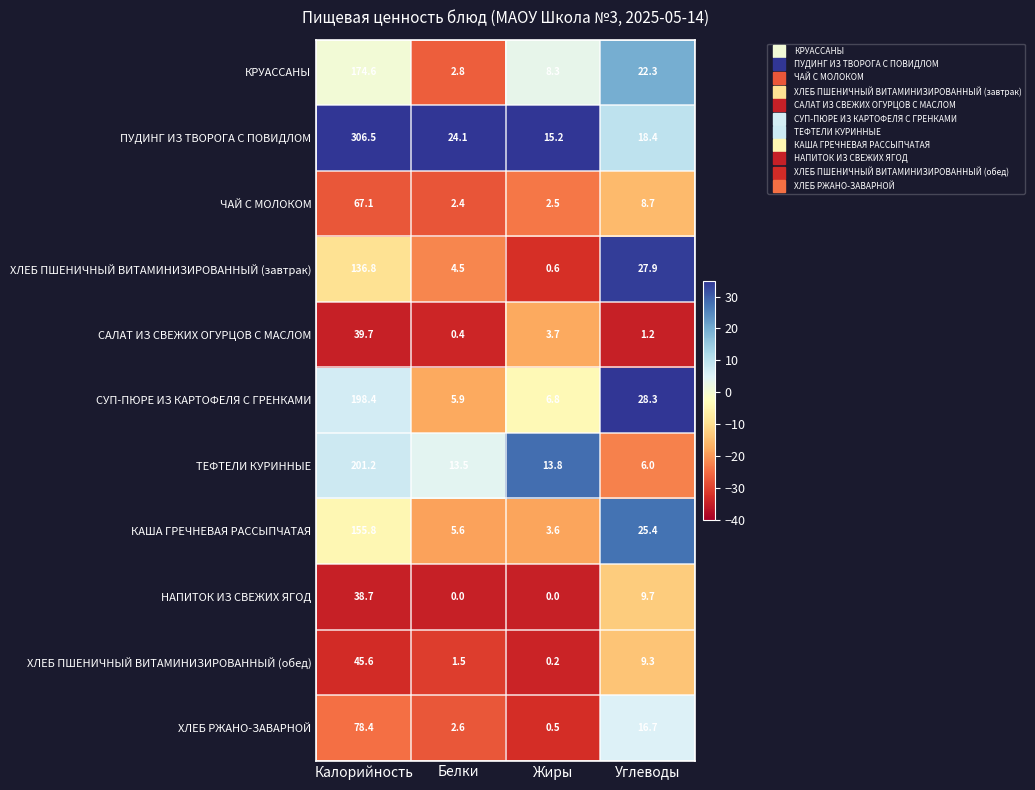

What is the sum of the САЛАТ ИЗ СВЕЖИХ ОГУРЦОВ С МАСЛОМ values at Белки and Жиры?

4.1